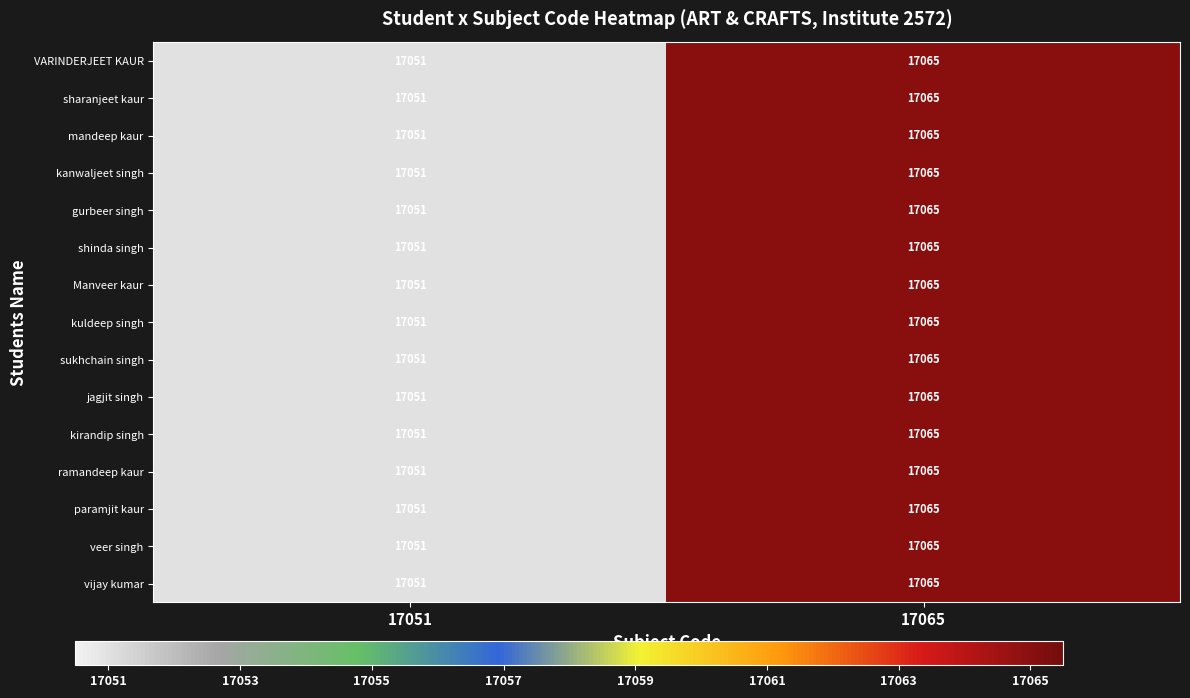

Is the value of veer singh at 17065 greater than the value of VARINDERJEET KAUR at 17051?

Yes